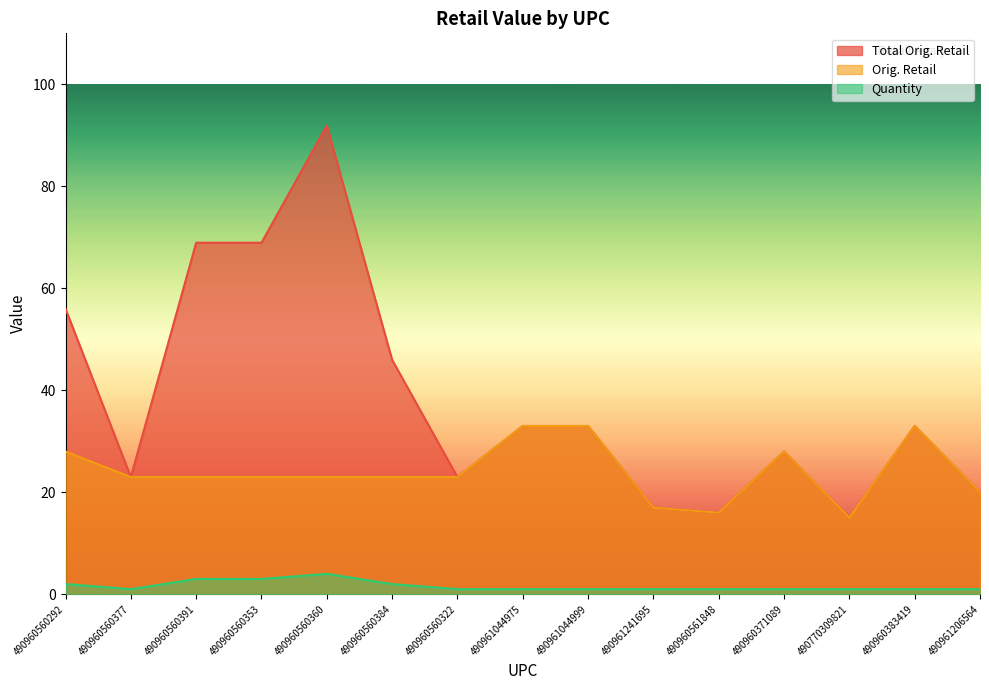

Does the chart display data point markers on the line(s)?

No